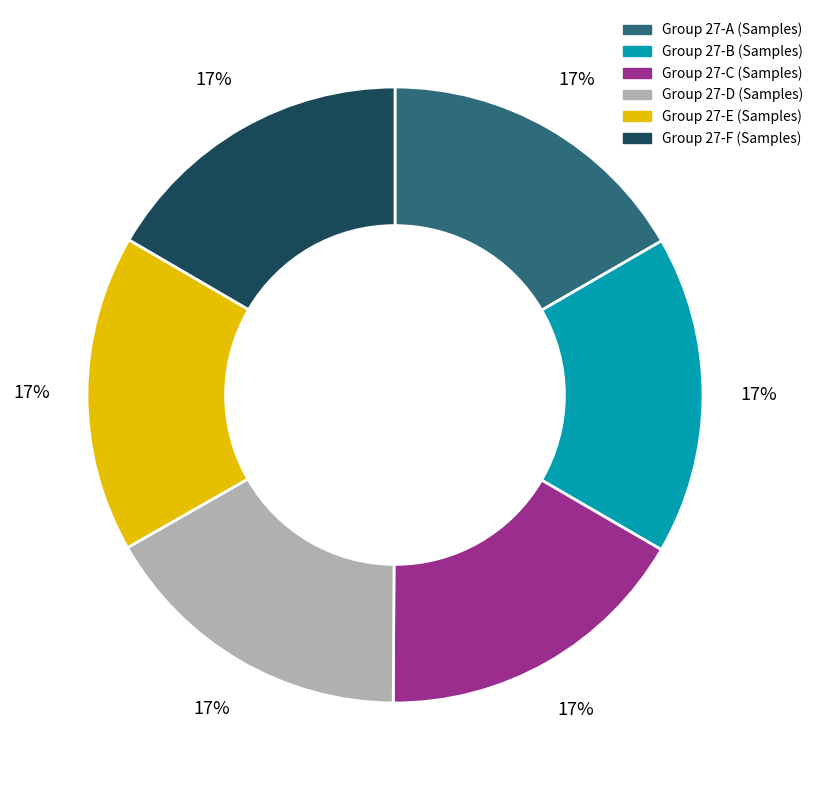

Is there any slice that represents more than half of the pie?

No